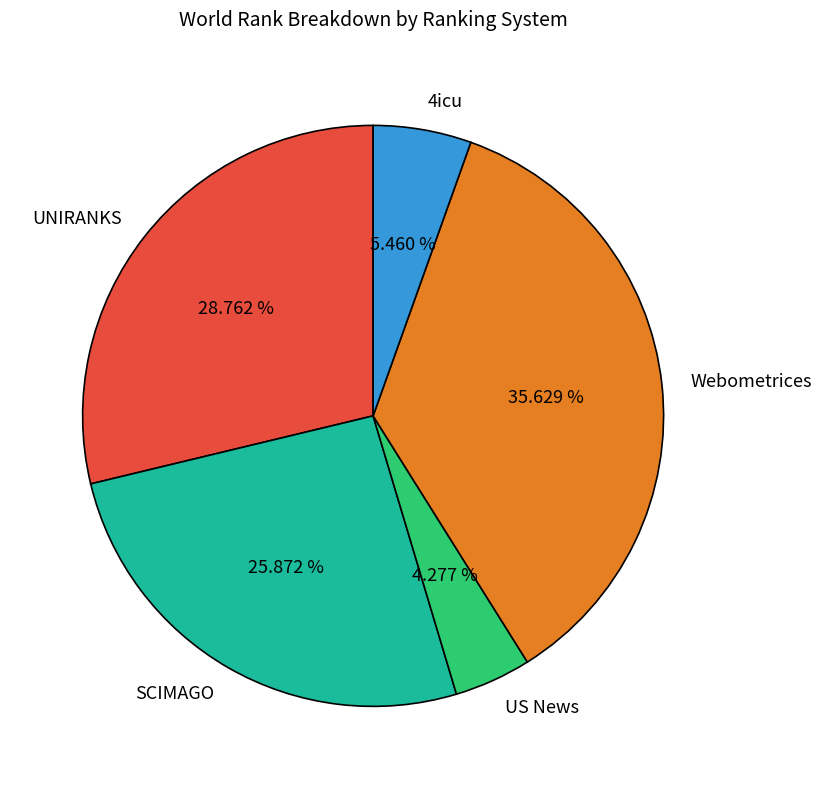

Do US News and UNIRANKS together represent more than half of the pie?

No